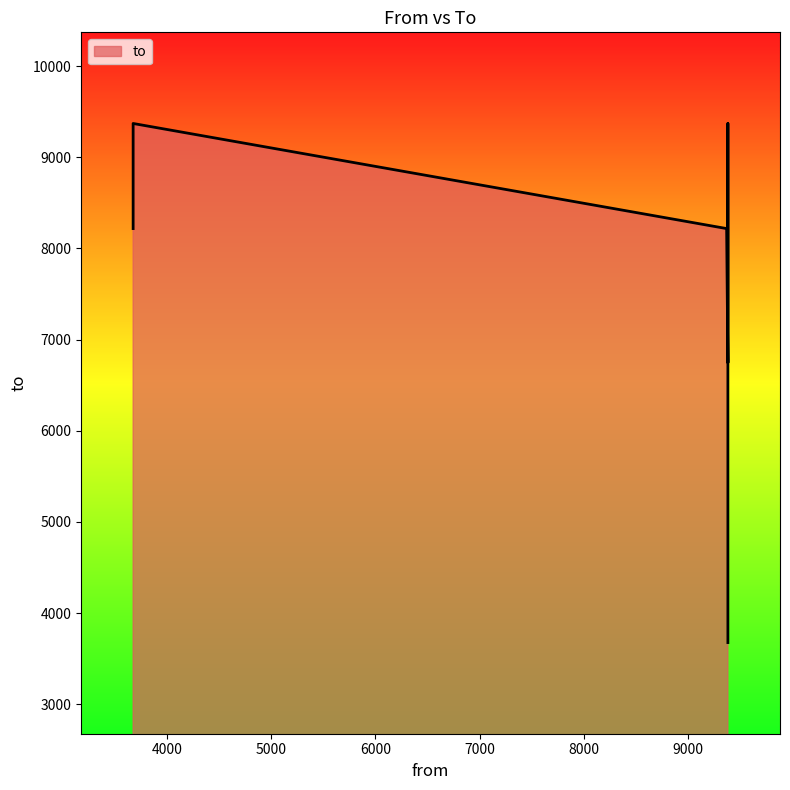

Does the chart display data point markers on the line(s)?

No